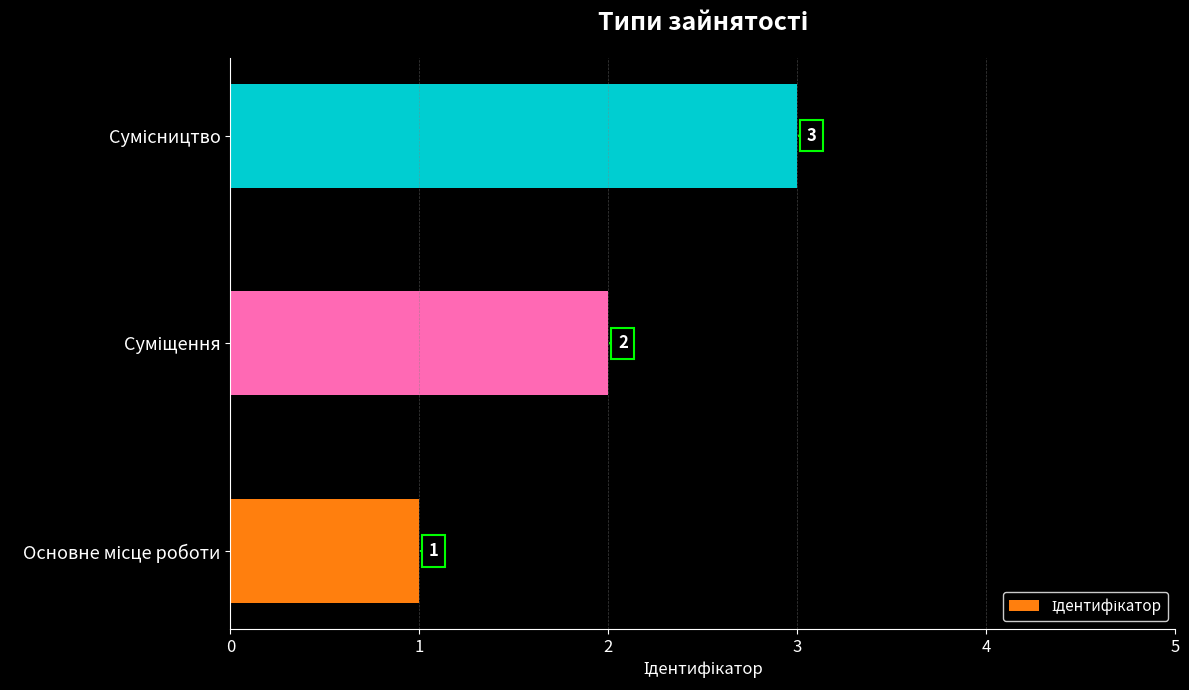

How many series are shown in this chart?

1